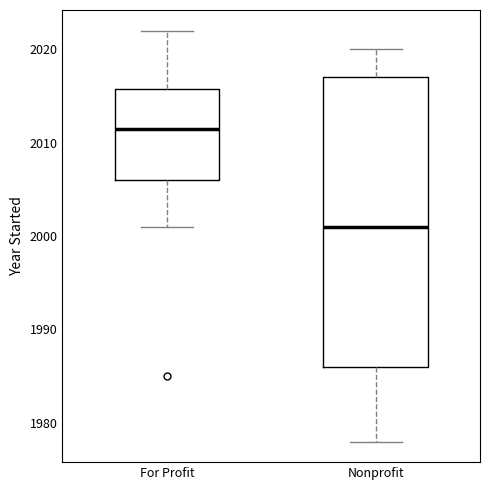

Where does the lower whisker of the box for For Profit end on the y-axis? The values are not printed on the chart, so give them approximately, as read against the axis.

2001